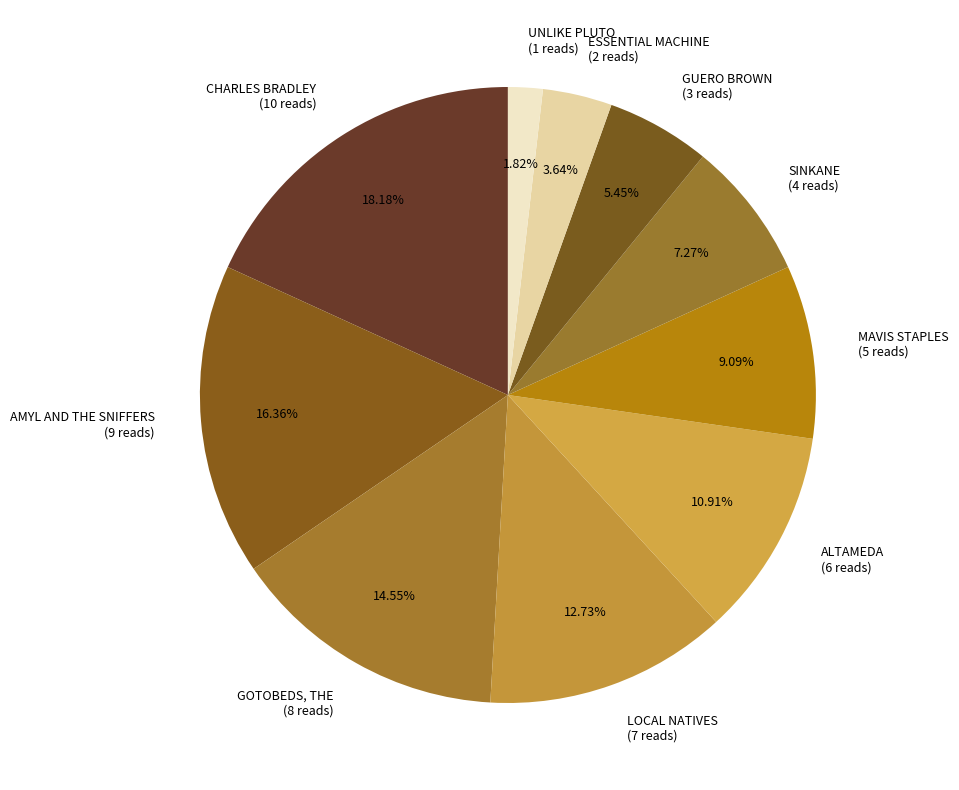

Which has a higher value, GUERO BROWN (3 reads) or ALTAMEDA (6 reads)?

ALTAMEDA (6 reads)